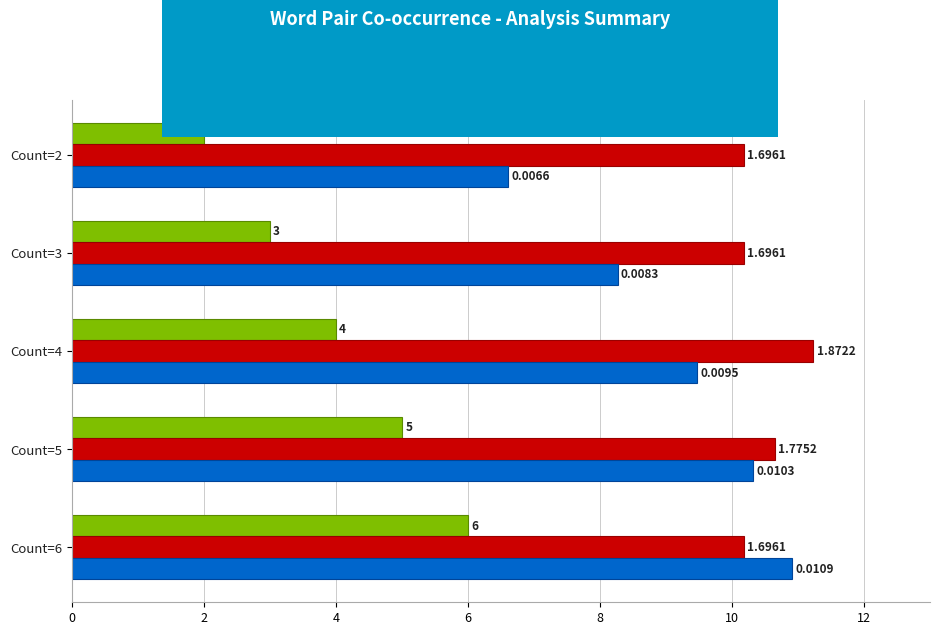

What are all the series names shown in the legend?

Count, Mutual Information (×6), Salience (×1000)